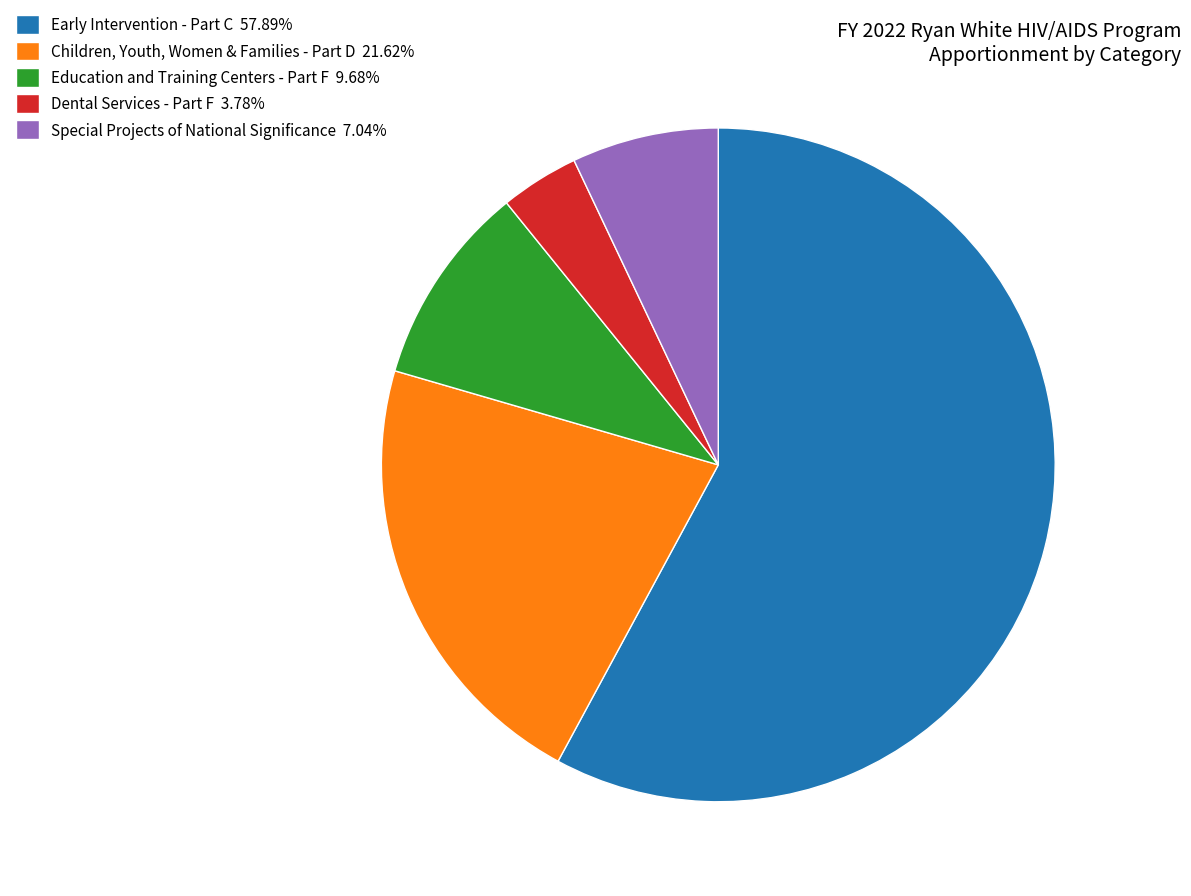

Between Early Intervention - Part C and Education and Training Centers - Part F, which is larger?

Early Intervention - Part C